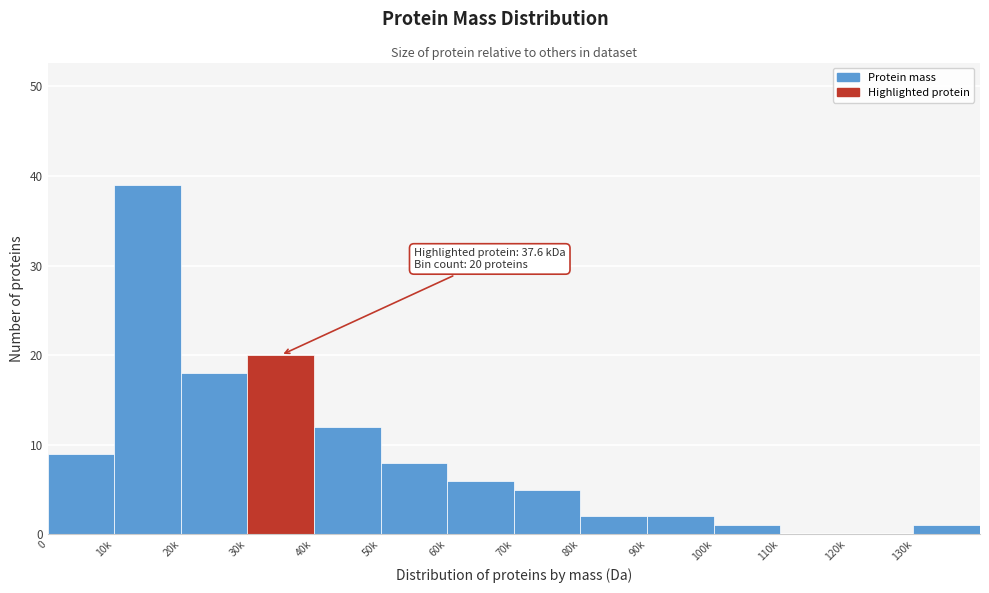

Reading left to right, transcribe all the data shown in this chart.

0=9	10k=39	20k=18	30k=20	40k=12	50k=8	60k=6	70k=5	80k=2	90k=2	100k=1	110k=0	120k=0	130k=1